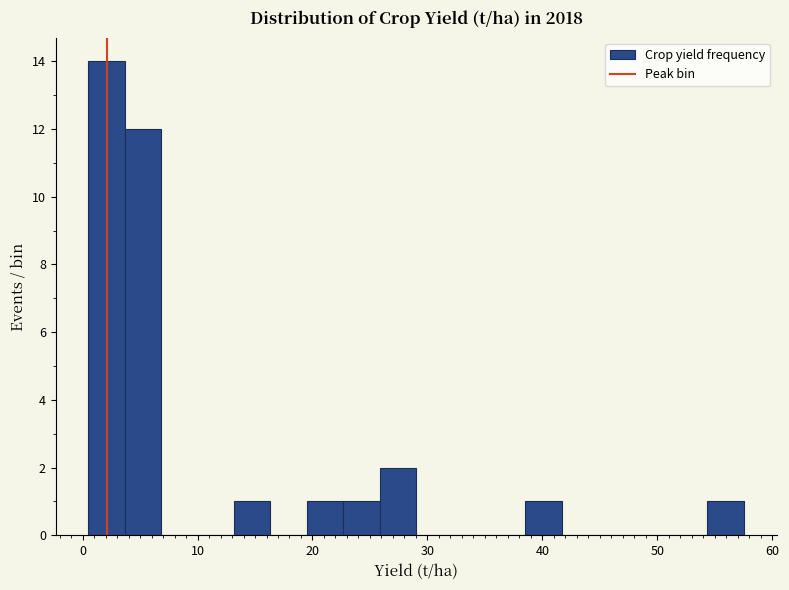

Read against the x-axis, roughly where is the centre of the tallest bar?

2